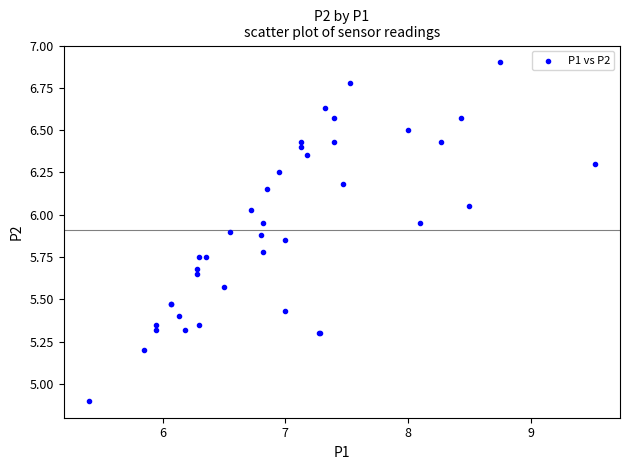

What Y value in the scatter plot is closest to 5?

4.9